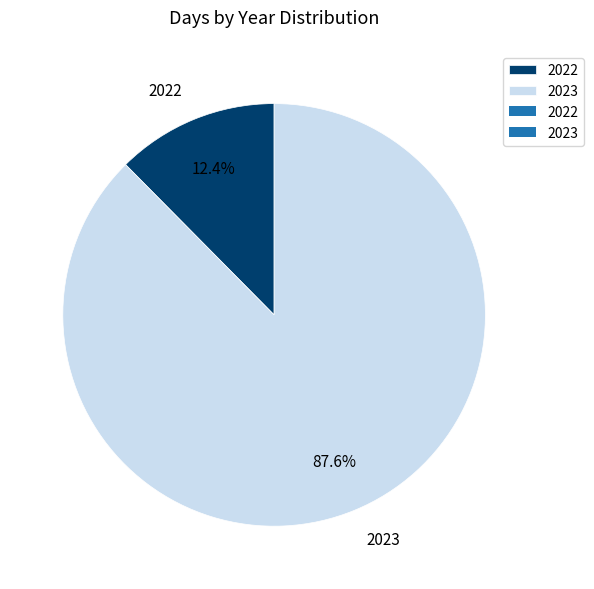

What portion of the pie excludes 2023?

12.4%